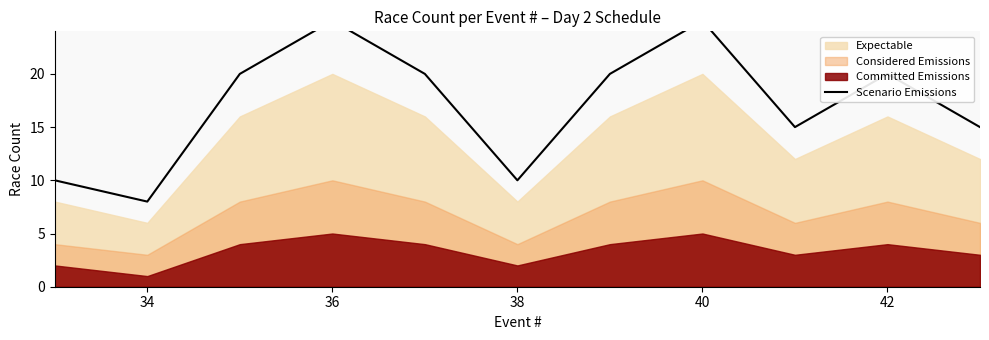

What is the sum of all values?

188